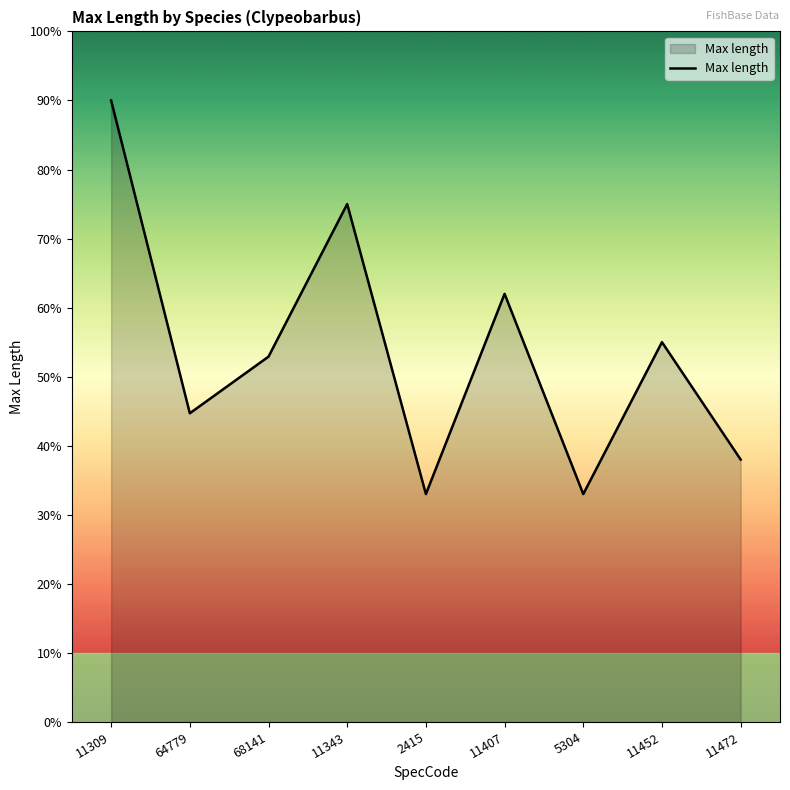

What position from the right is 11343?

6